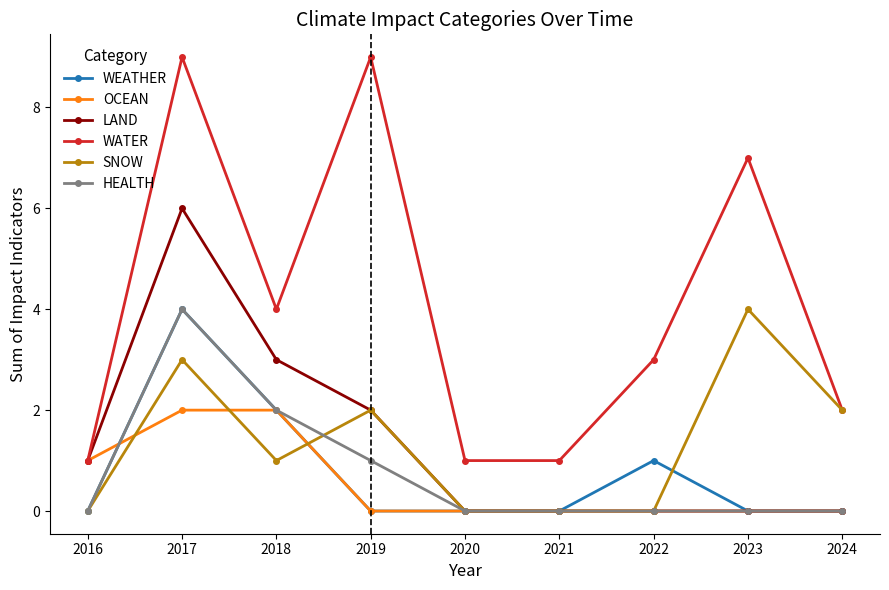

What is the difference between the second highest and minimum values in the WATER series?

8